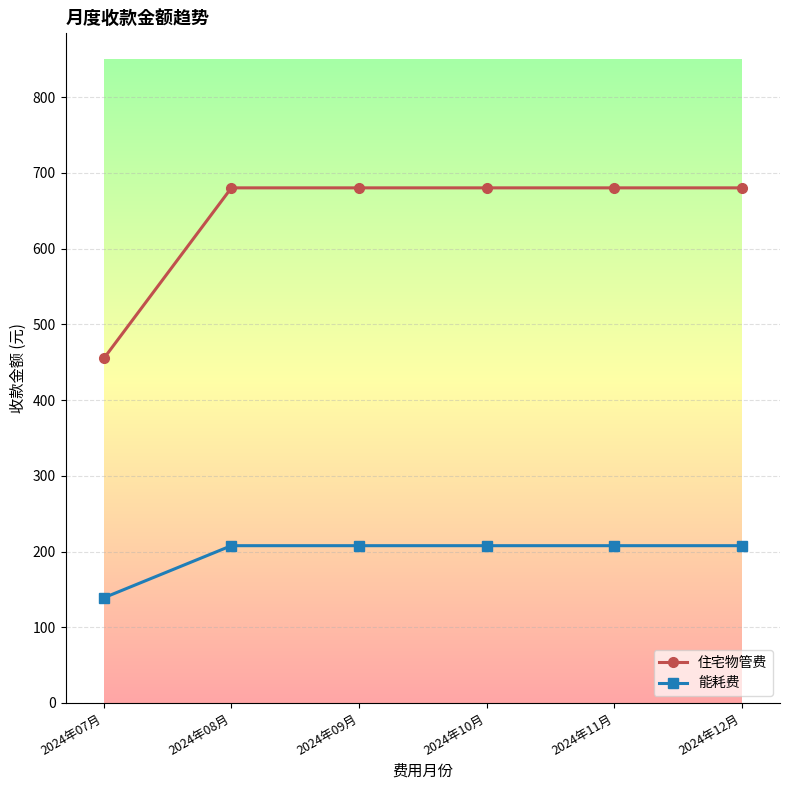

What is the sum of the 住宅物管费 values at 2024年10月 and 2024年07月?

1135.2